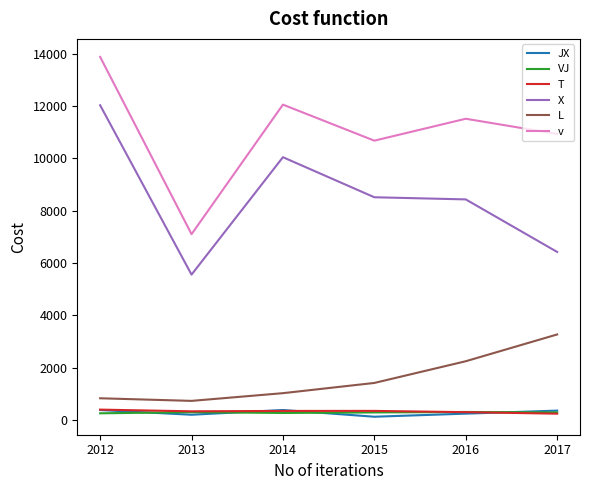

Does the chart have visible grid lines?

No